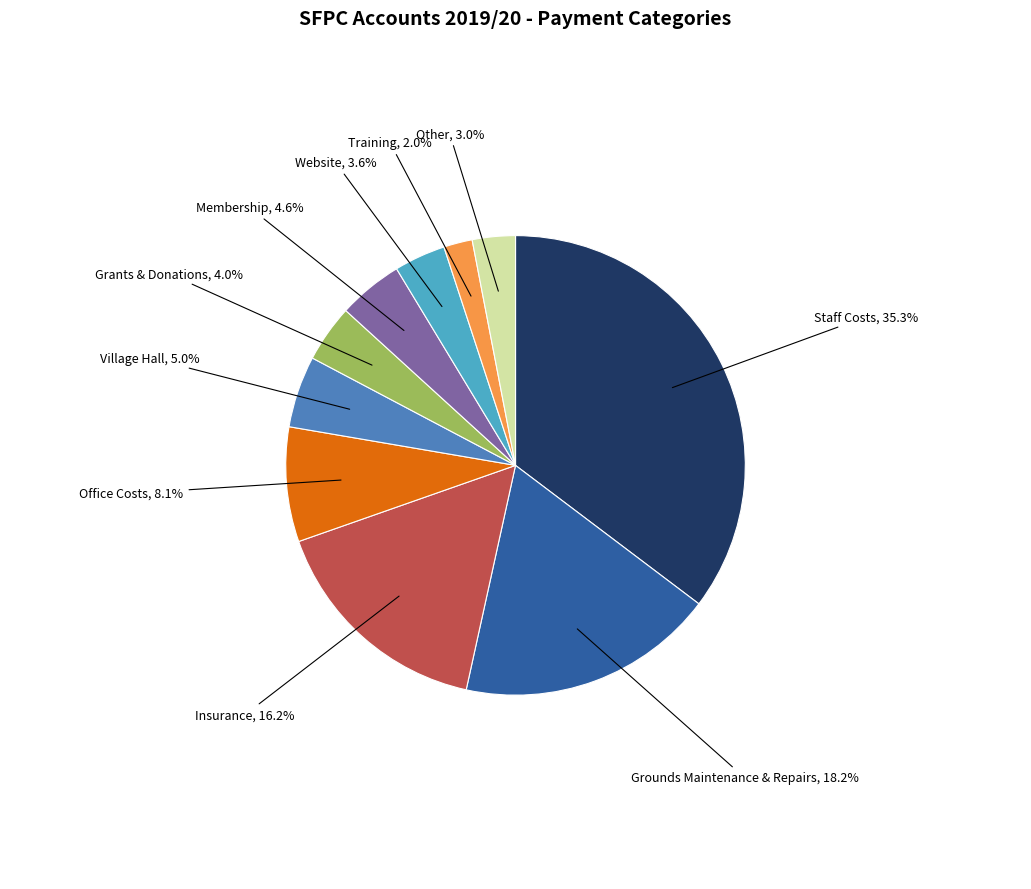

True or false: Office Costs accounts for 8% of the total.

True